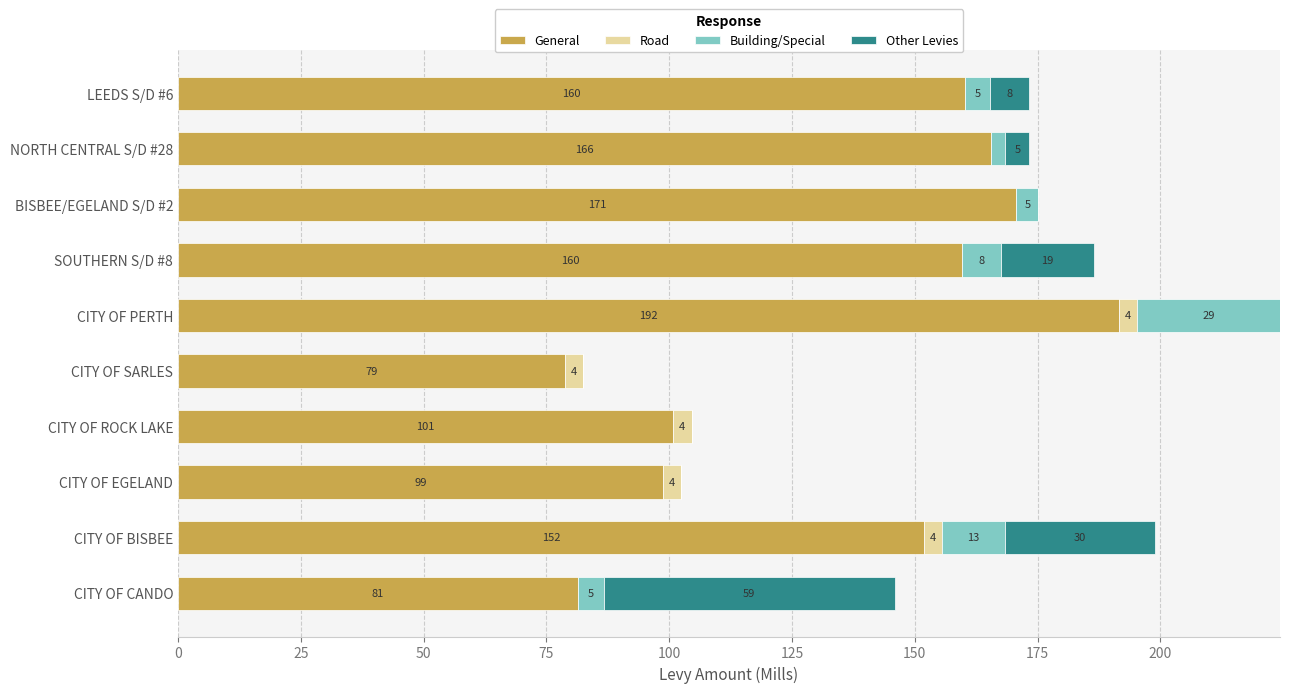

Is it true that General equals 99.5 at CITY OF BISBEE?

False